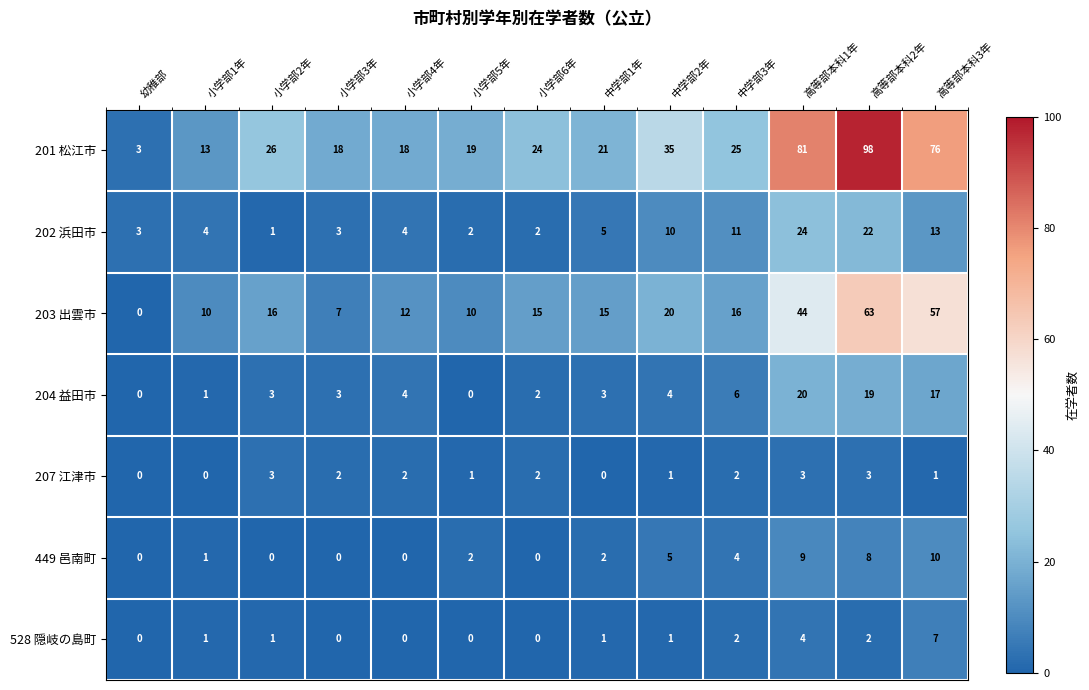

How many values in 204 益田市 are above zero?

11